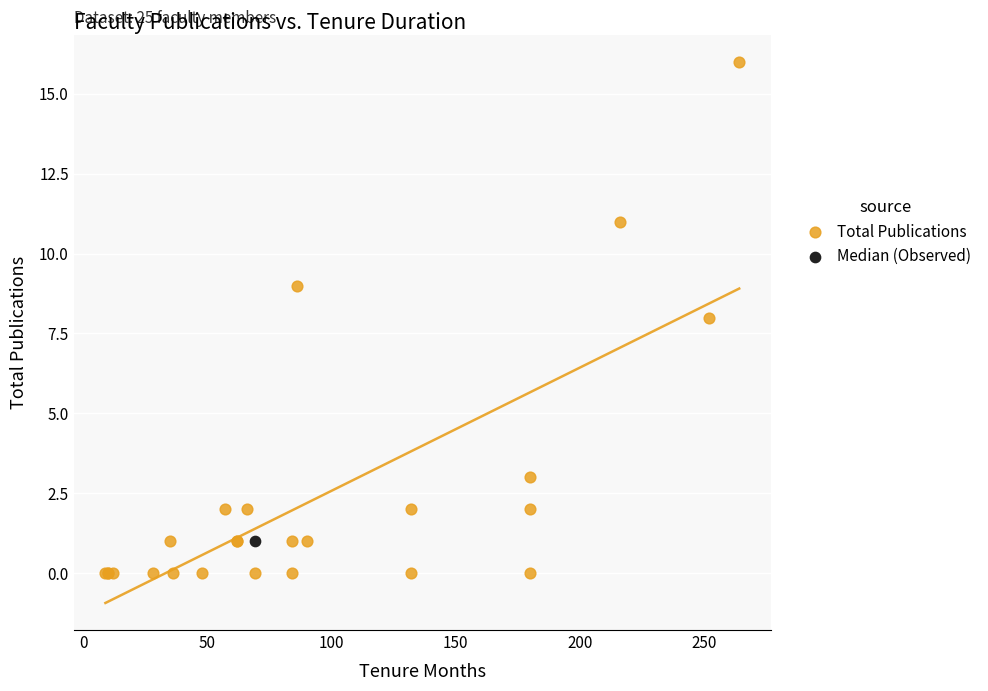

What are all the series names shown in the legend?

Total Publications, Median (Observed)